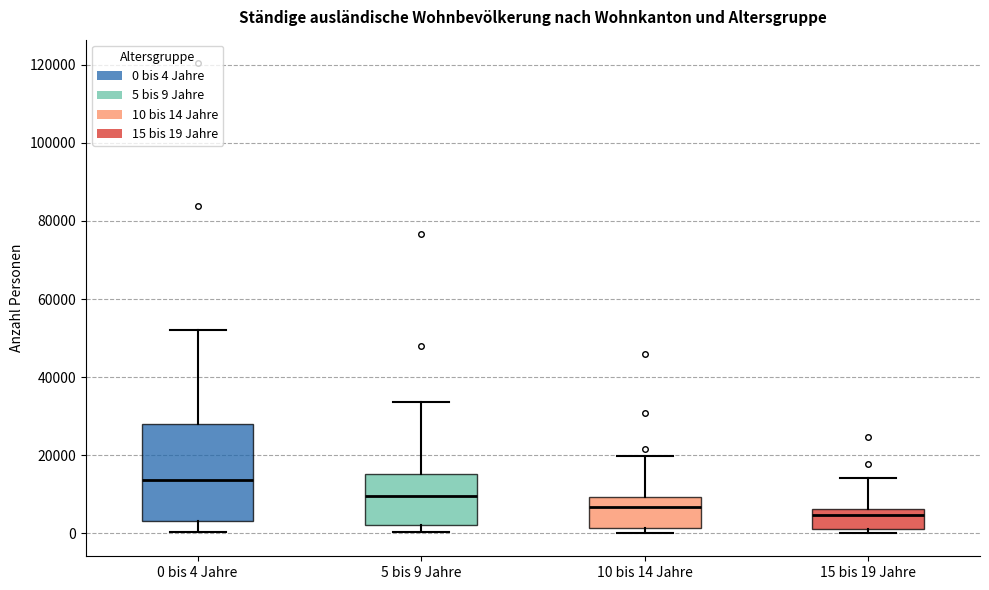

Reading left to right, transcribe this box plot: for each box, give where its median line is, the range the box spans, and where its two whiskers end, as read against the y-axis. The values are not printed on the chart, so give them approximately, as read against the axis.

0 bis 4 Jahre: median 14000, box 4000 to 28000, whiskers 0 to 52000
5 bis 9 Jahre: median 10000, box 2000 to 16000, whiskers 0 to 34000
10 bis 14 Jahre: median 6000, box 2000 to 10000, whiskers 0 to 20000
15 bis 19 Jahre: median 4000, box 2000 to 6000, whiskers 0 to 14000